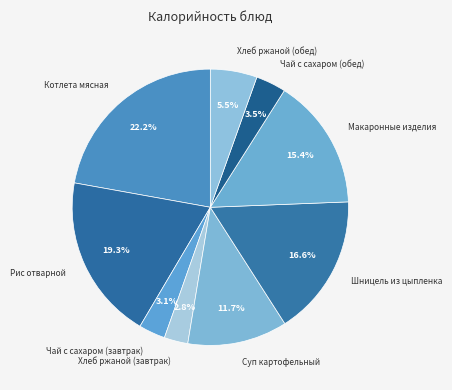

To the nearest percent, what is the difference between the Чай с сахаром (обед) and Хлеб ржаной (завтрак) slice percentages?

1%